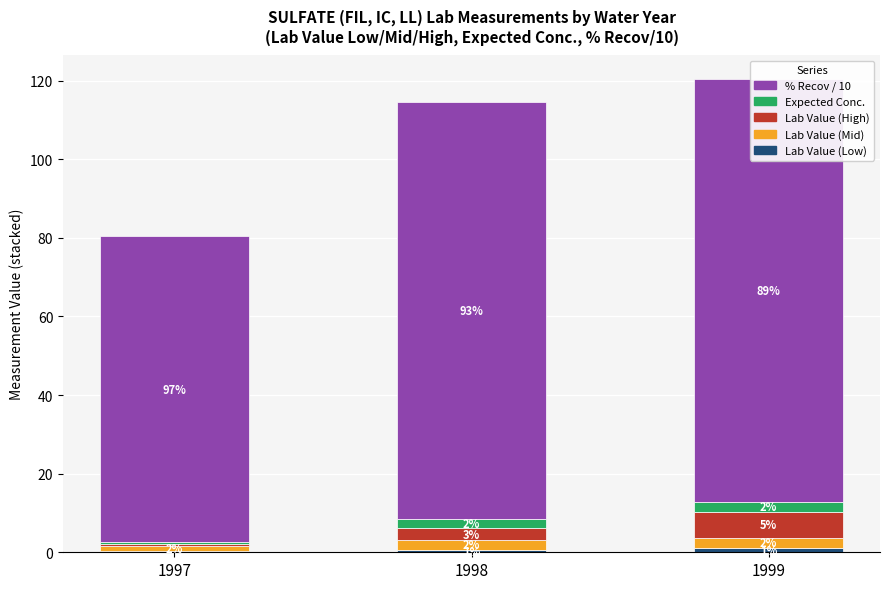

Between 1998 and 1999, which series saw the biggest shift?

Lab Value (High)